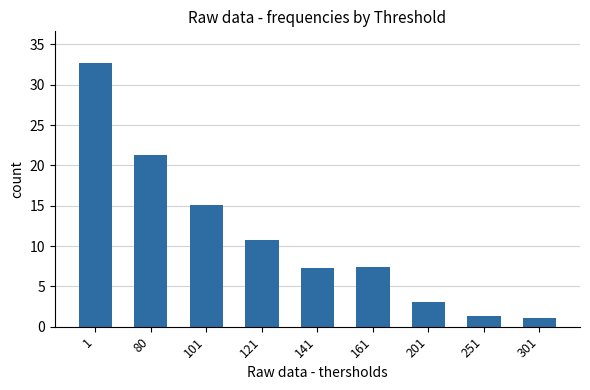

True or false: the data shows 10.9 at 161.

False